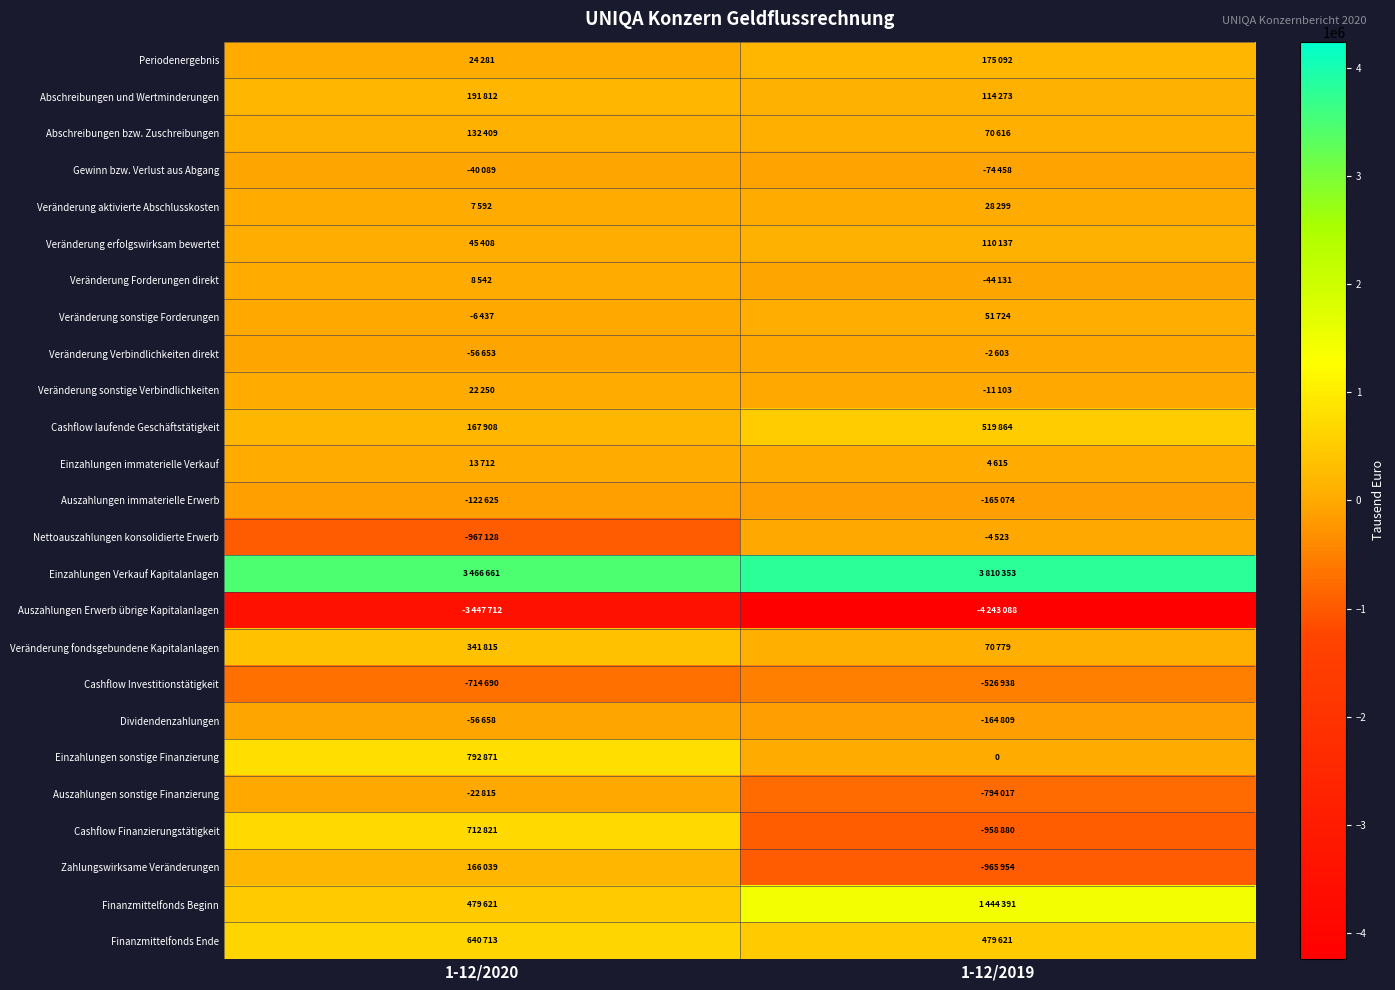

Is it true that Abschreibungen und Wertminderungen equals 193597 at 1-12/2019?

False